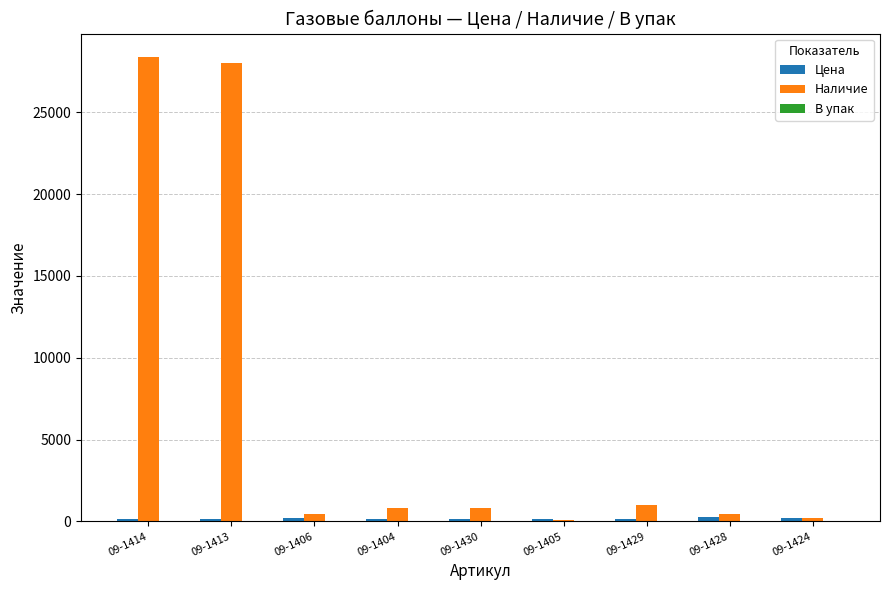

What is the total value across all series at 09-1413?

28159.0